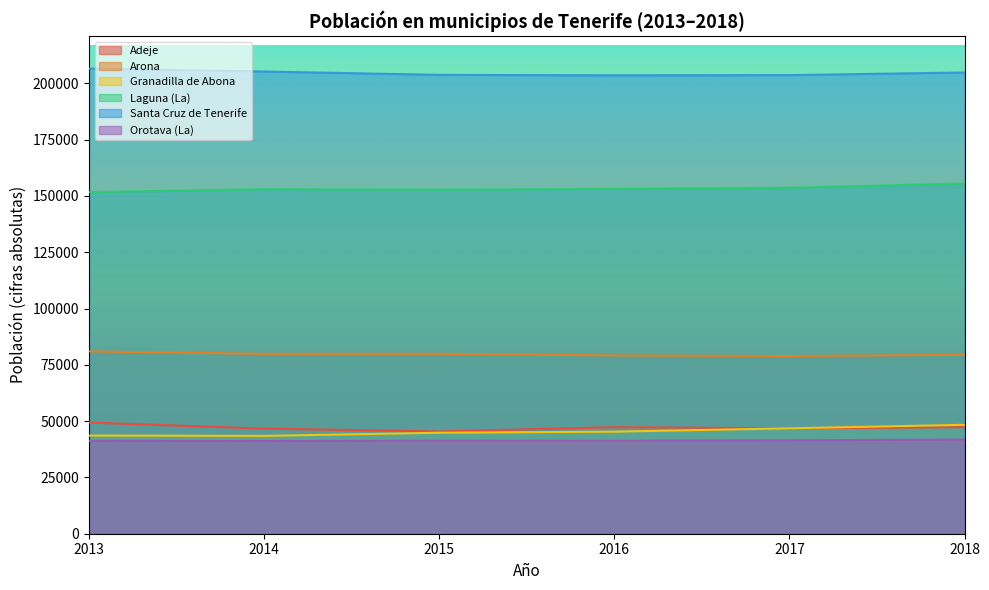

What is the sum of the Granadilla de Abona values at 2017 and 2013?

90424